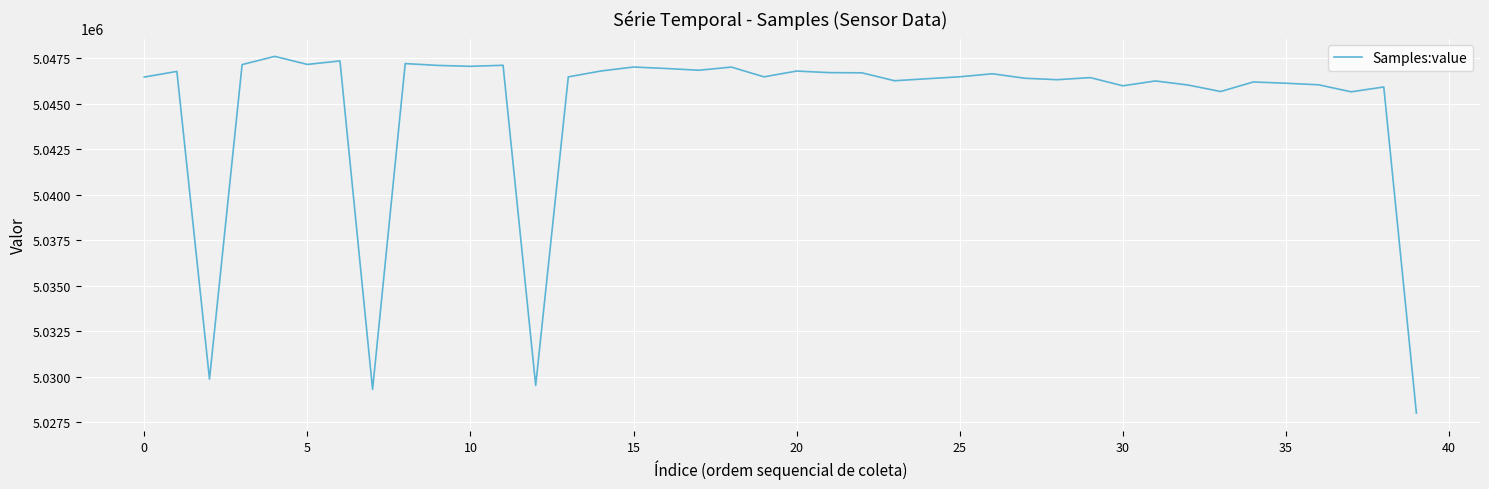

What is the difference between the maximum and second lowest values?

18317